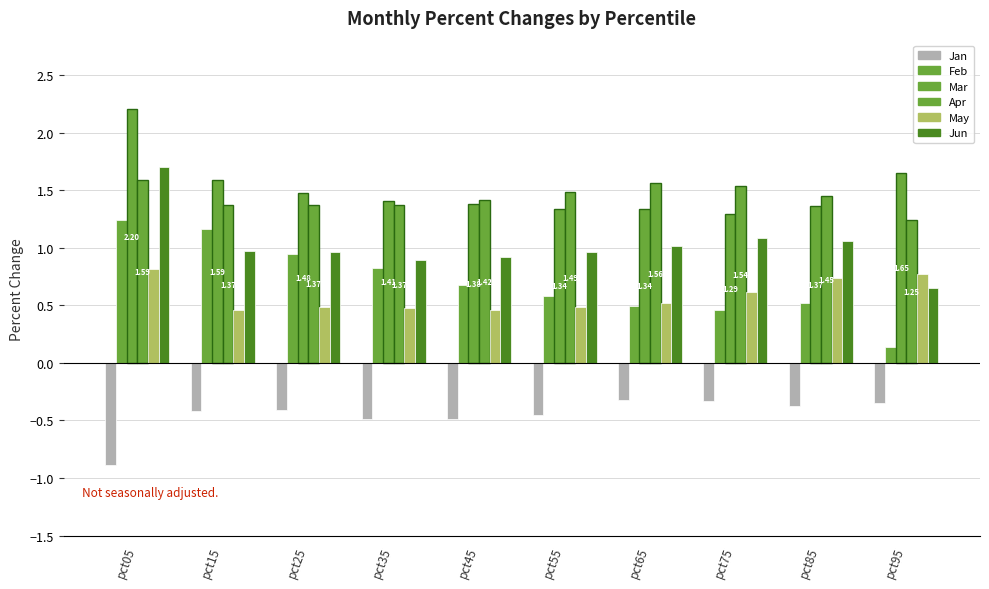

What is the maximum value shown in the chart?

2.2